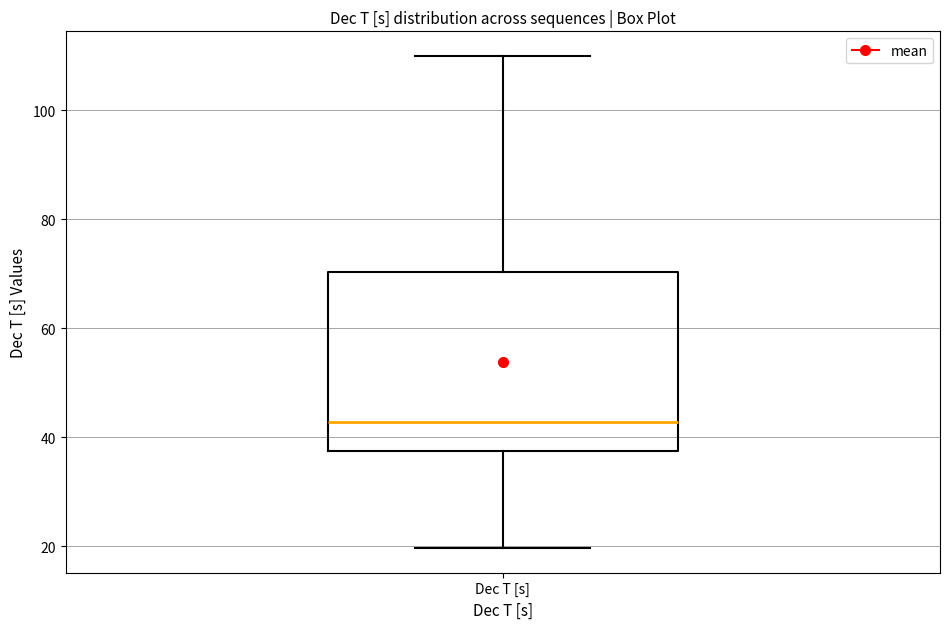

Where is the lower edge of the box for Dec T [s] on the y-axis? The values are not printed on the chart, so give them approximately, as read against the axis.

38